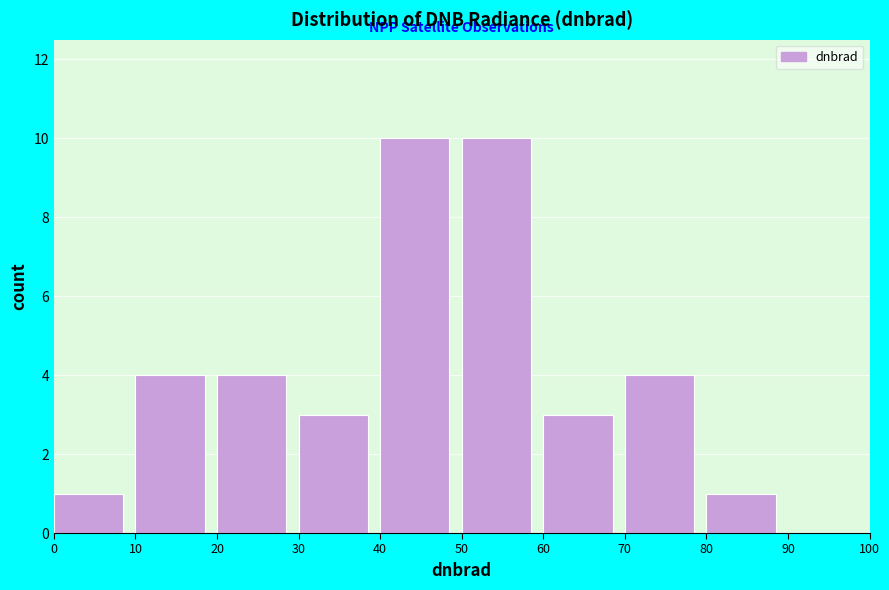

Reading left to right, transcribe this chart: for each bar, give the range it covers on the x-axis and its height. The values are not printed on the chart, so give them approximately, as read against the axis.

0 to 10: 1
10 to 20: 4
20 to 30: 4
30 to 40: 3
40 to 50: 10
50 to 60: 10
60 to 70: 3
70 to 80: 4
80 to 90: 1
90 to 100: 0